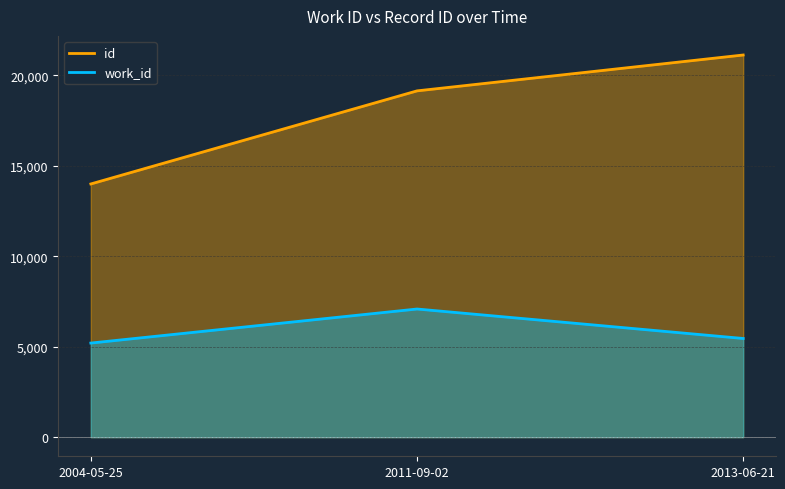

What are all the series names shown in the legend?

id, work_id